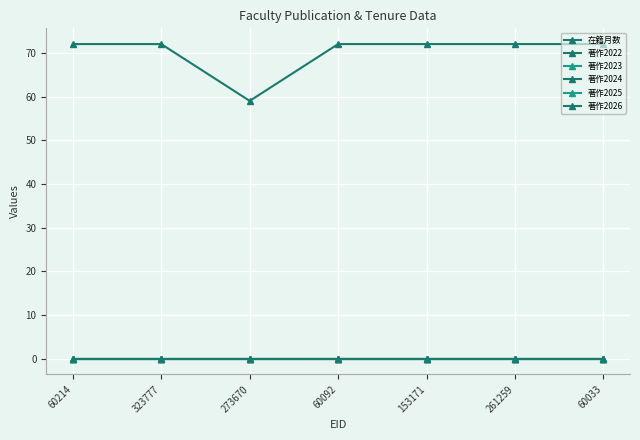

Is this an area chart (filled region under the line)?

No